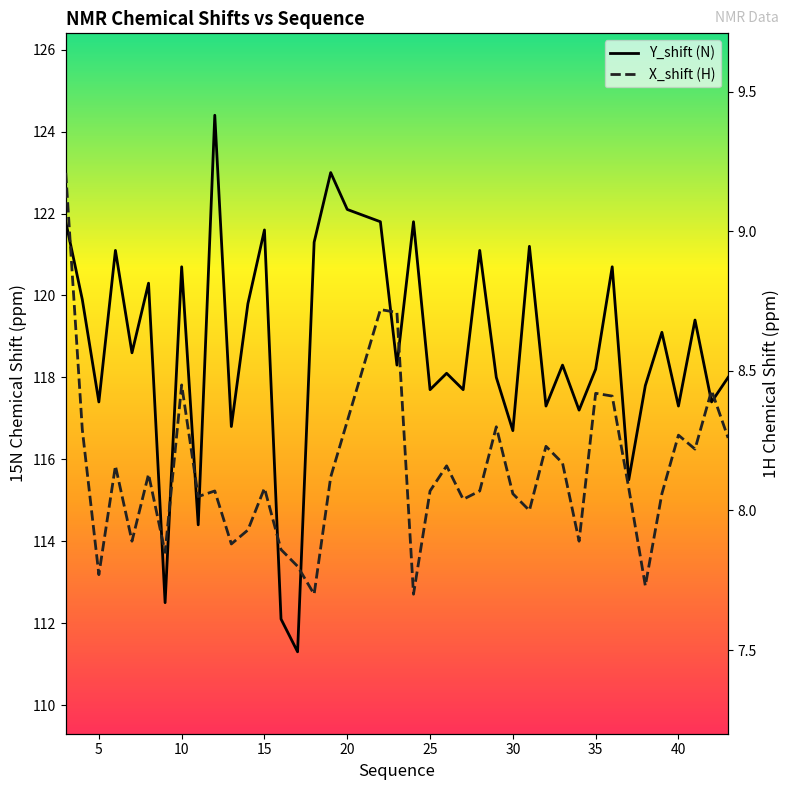

What is the sum of all Y_shift (N) values?

4747.7